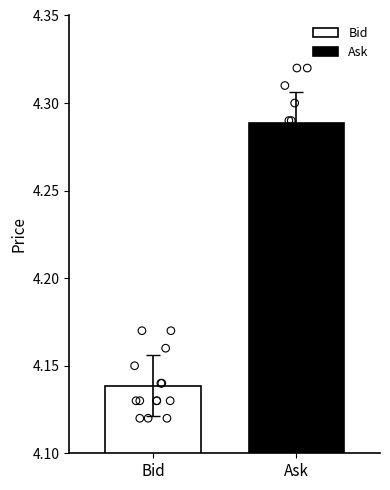

Is the value of Bid at 08:09 greater than the value of Ask at 08:27?

No